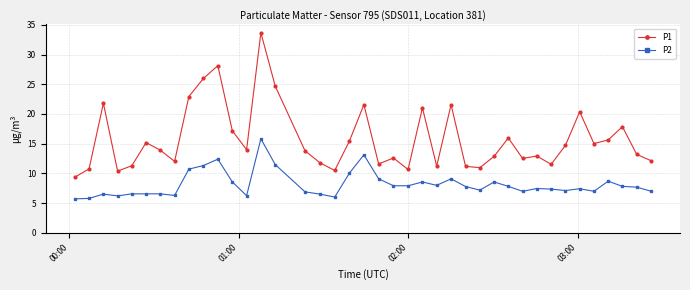

List the series in order of their peak value, highest first.

P1, P2